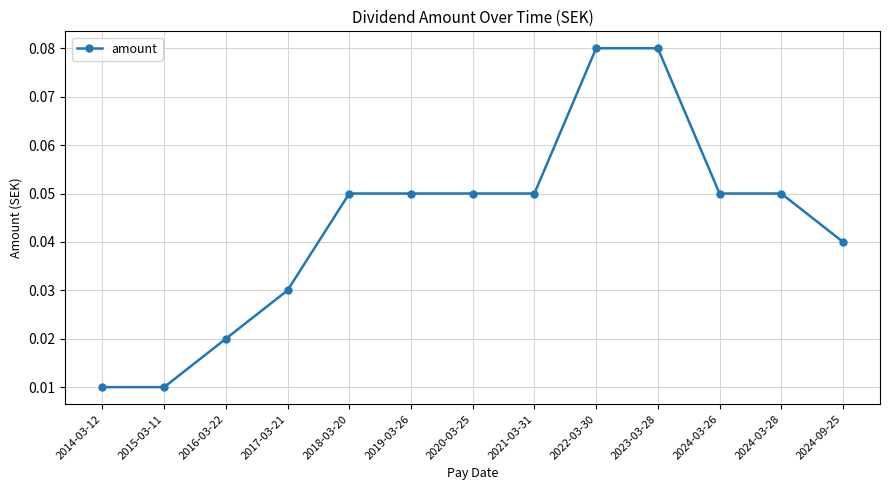

How many values are between 0 and 1?

13